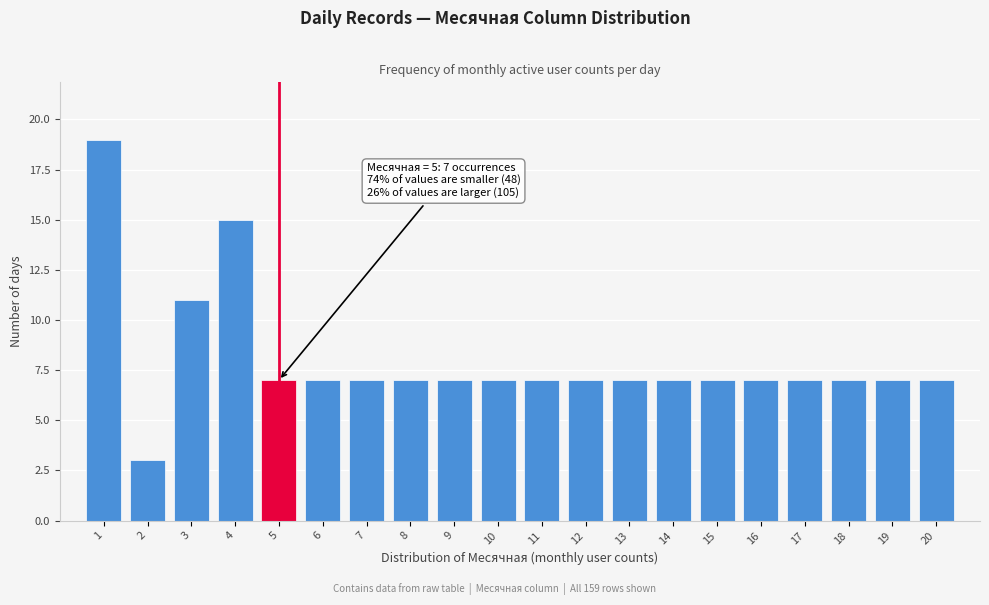

Reading left to right, transcribe all the data shown in this chart.

19	3	11	15	7	7	7	7	7	7	7	7	7	7	7	7	7	7	7	7